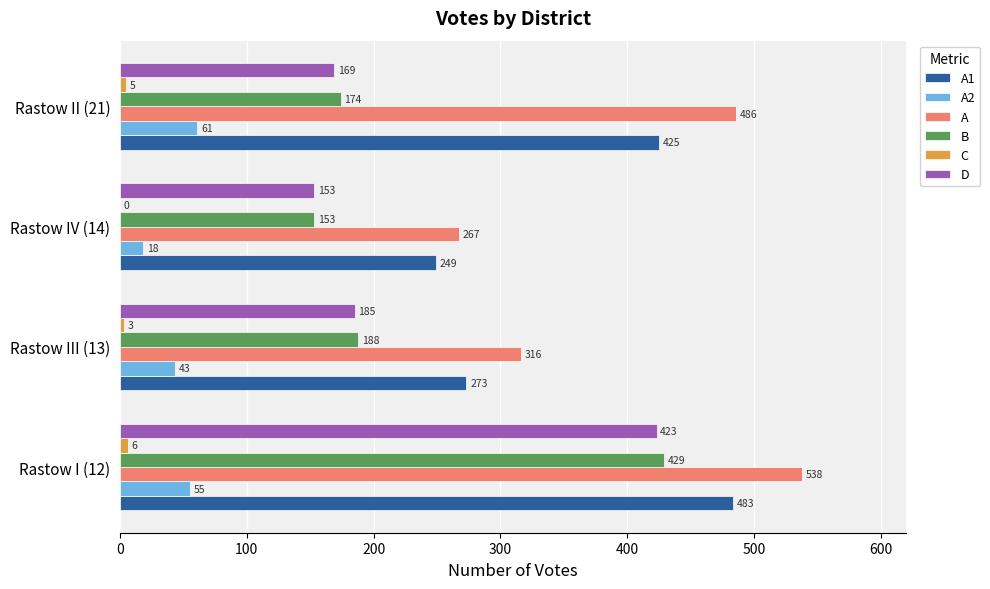

What value does the D series have at Rastow IV (14)?

153